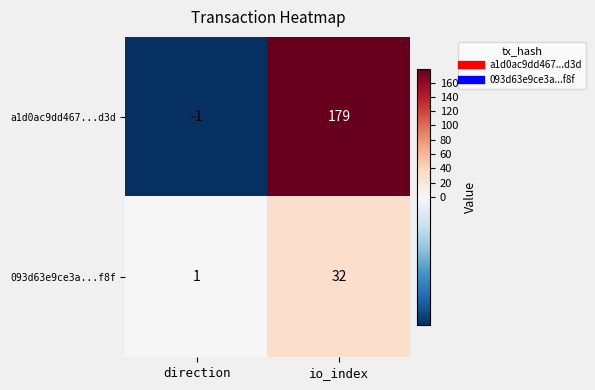

How many series are shown in this chart?

2